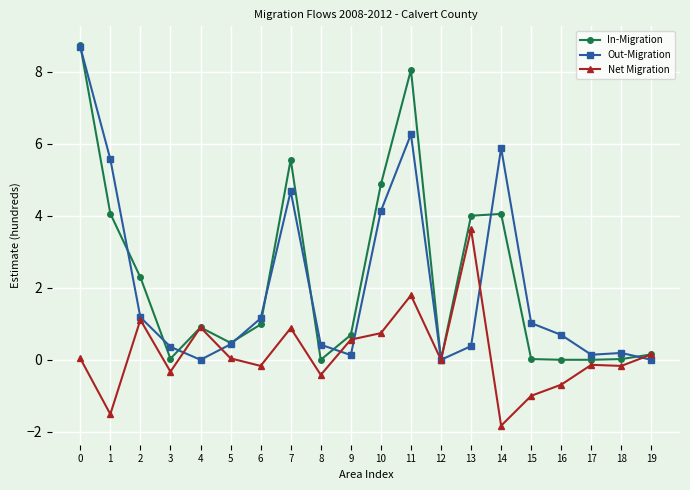

True or false: Out-Migration and In-Migration cross at least once.

True